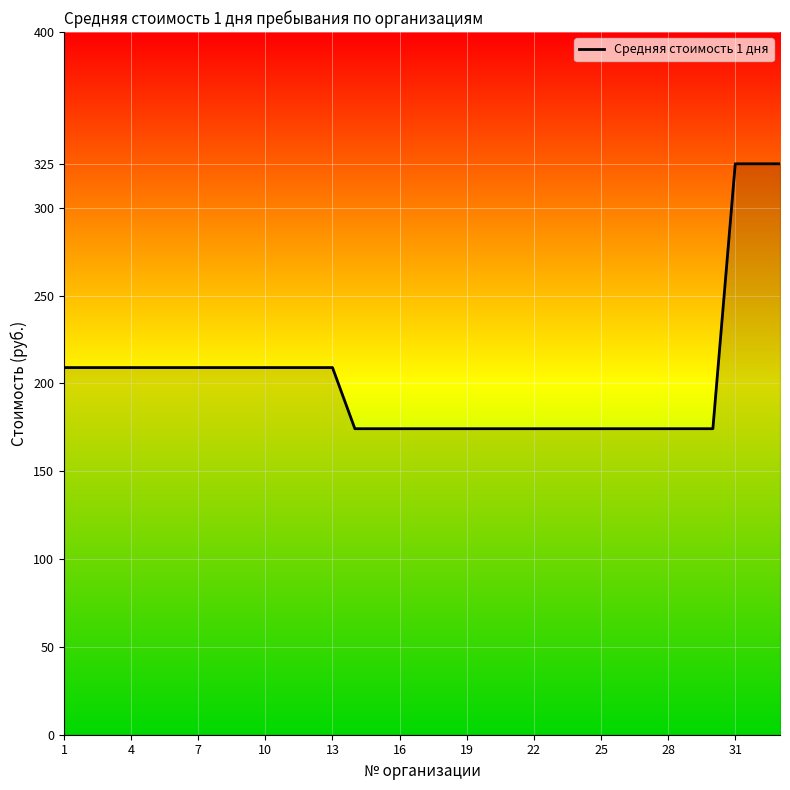

What is the greatest value displayed?

325.0